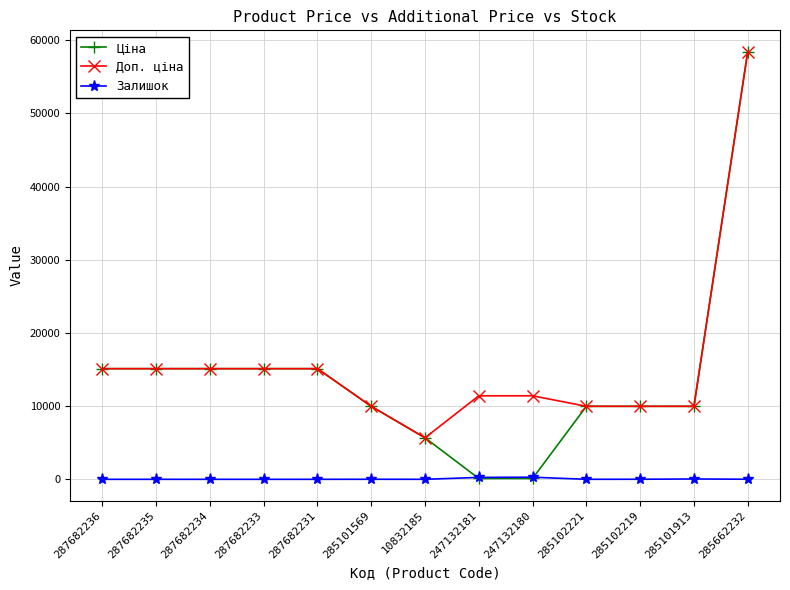

How many series are shown in this chart?

3